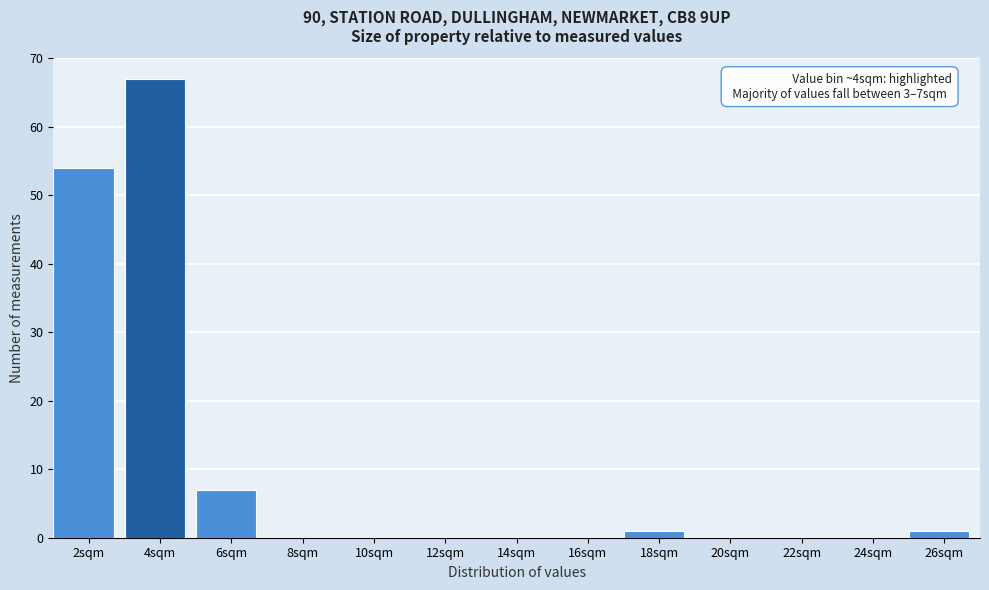

Reading right to left, list all the values displayed in this chart.

26sqm=1	24sqm=0	22sqm=0	20sqm=0	18sqm=1	16sqm=0	14sqm=0	12sqm=0	10sqm=0	8sqm=0	6sqm=7	4sqm=67	2sqm=54